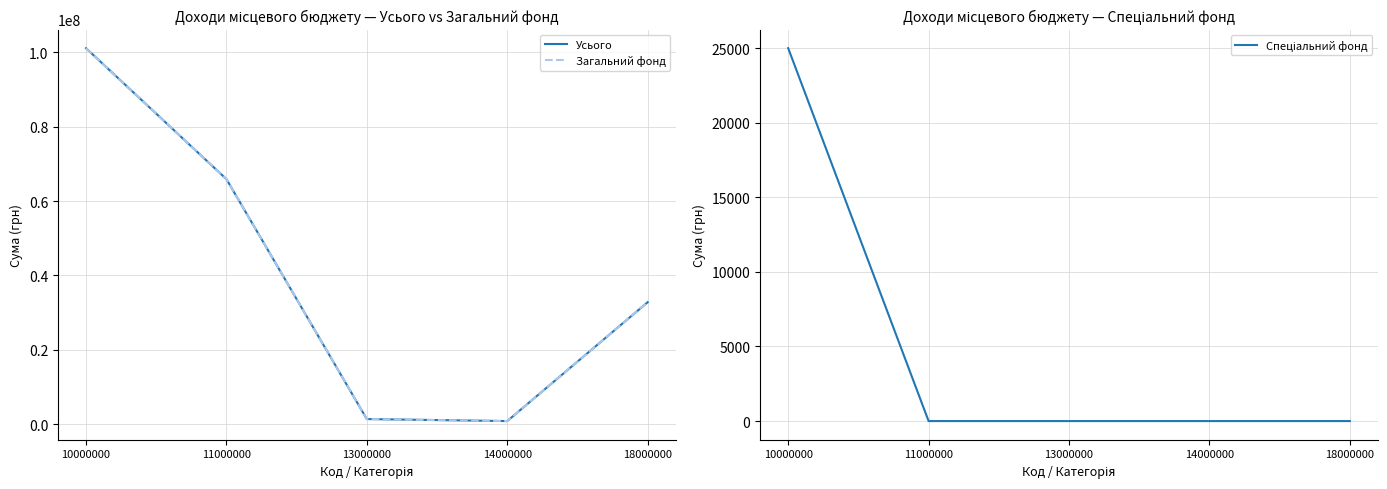

In Загальний фонд, how many points are lower than both neighbors (excluding endpoints)?

1